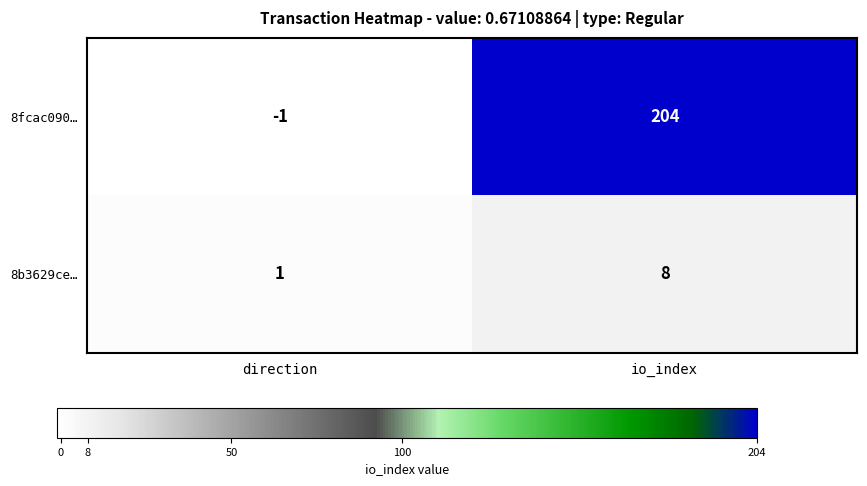

Reading left to right, transcribe all the data shown in this chart.

8fcac090…: direction=-1	io_index=204
8b3629ce…: direction=1	io_index=8